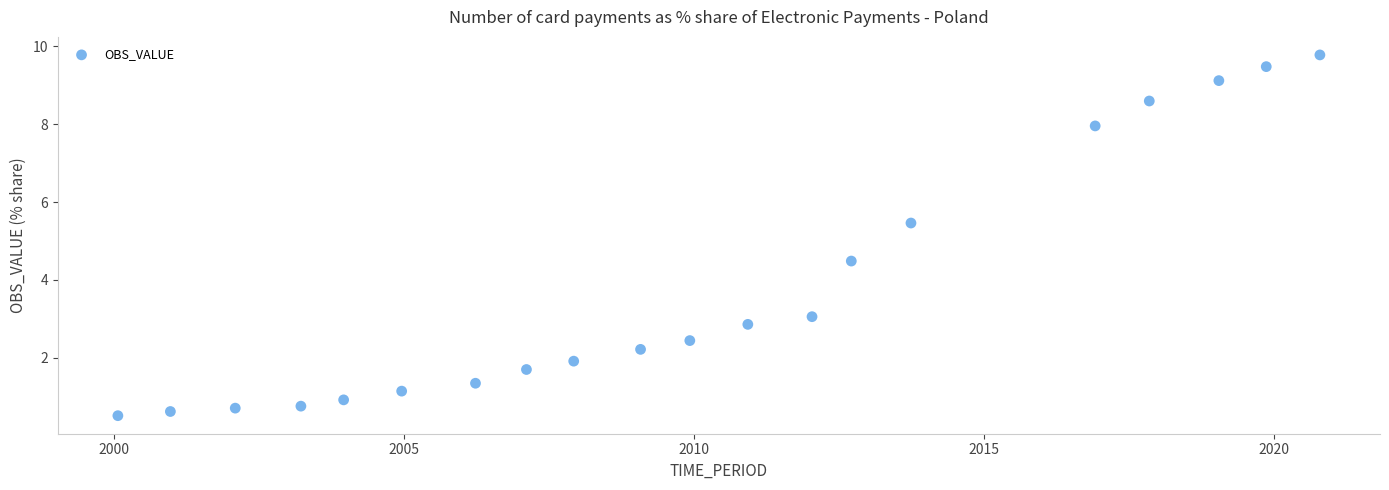

What is the range of X values (max minus min)?

20.7